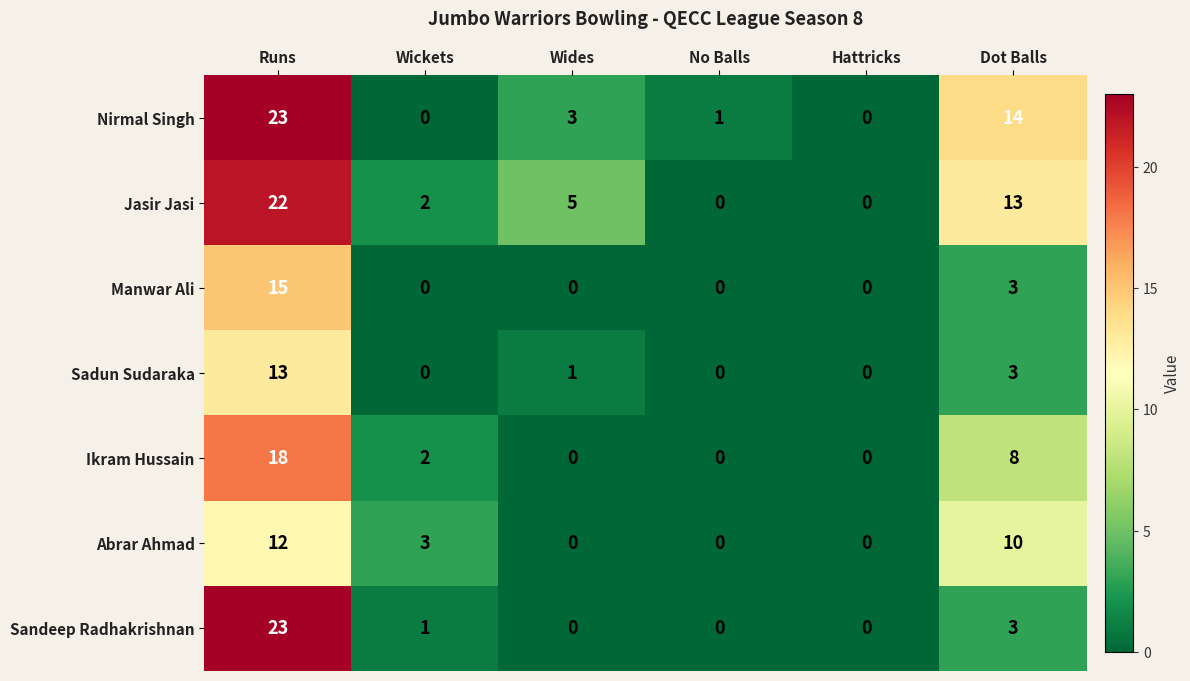

The value of Sadun Sudaraka at Wides is 1. True or false?

True